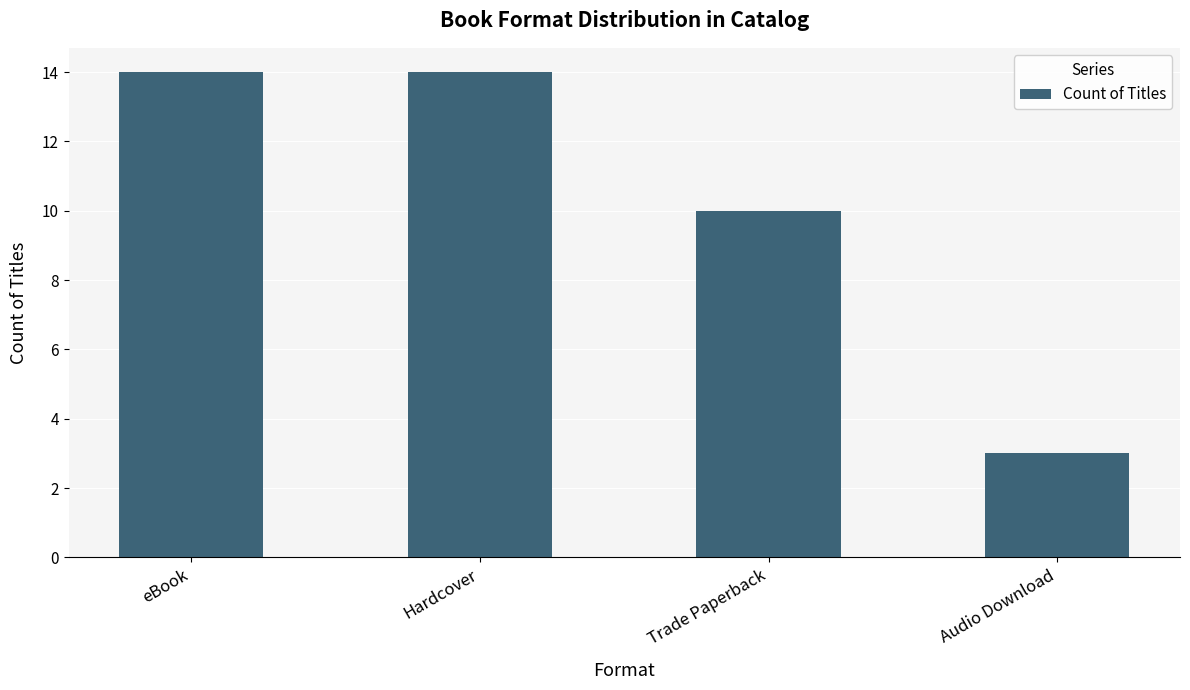

What is the smallest value displayed?

3